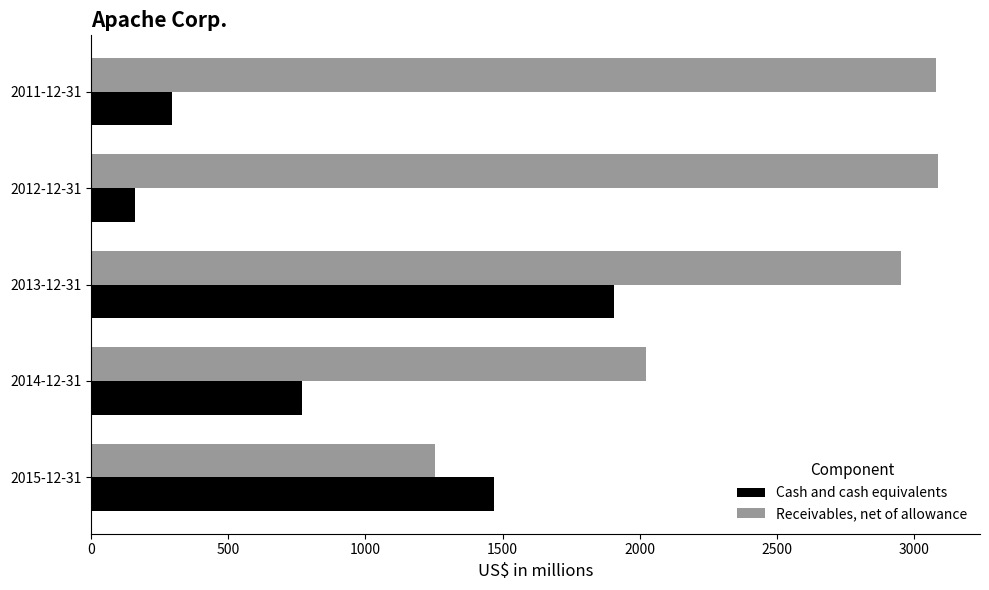

What is the difference between the second highest and second lowest values in the Receivables, net of allowance series?

1055